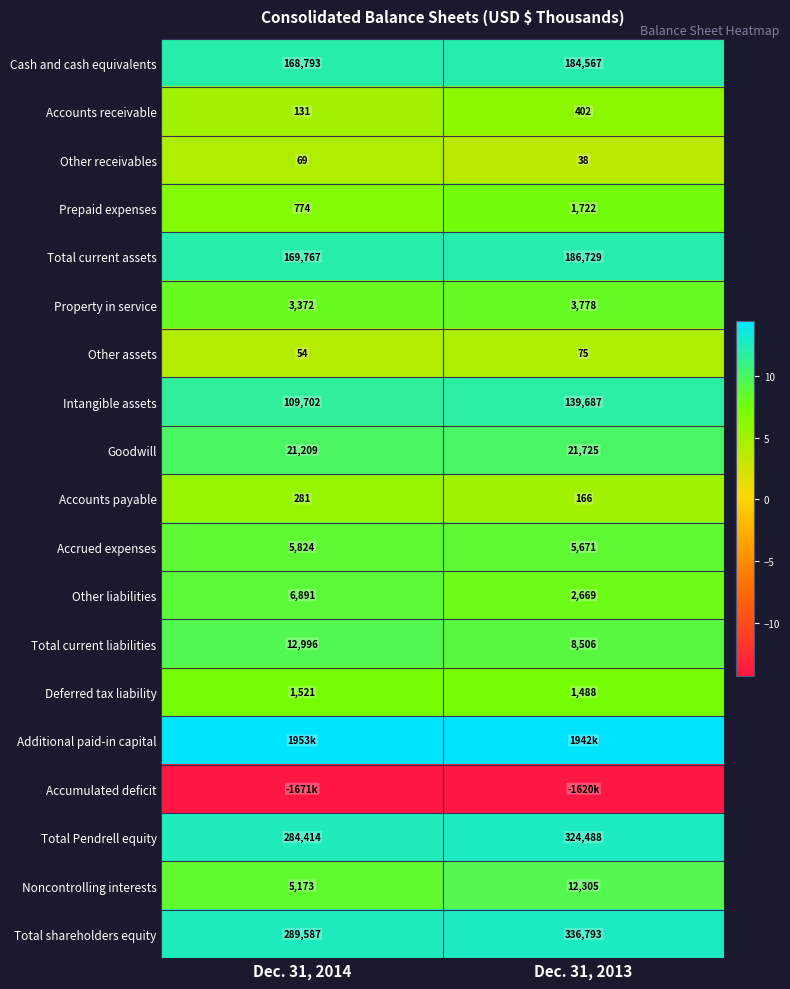

At how many categories does at least one series exceed -6?

2